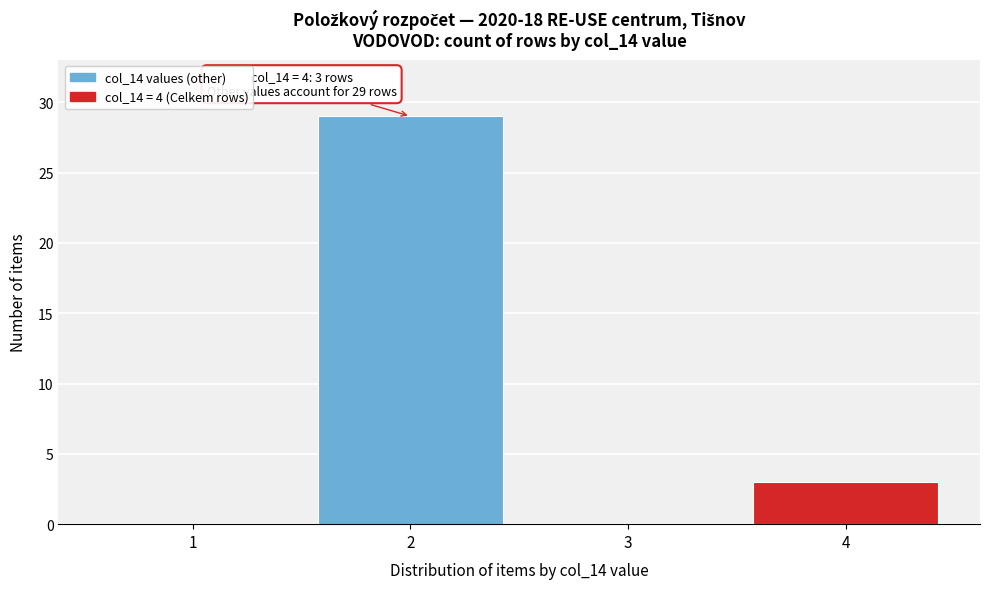

Reading left to right, extract all data points from this chart.

1=0	2=29	3=0	4=3